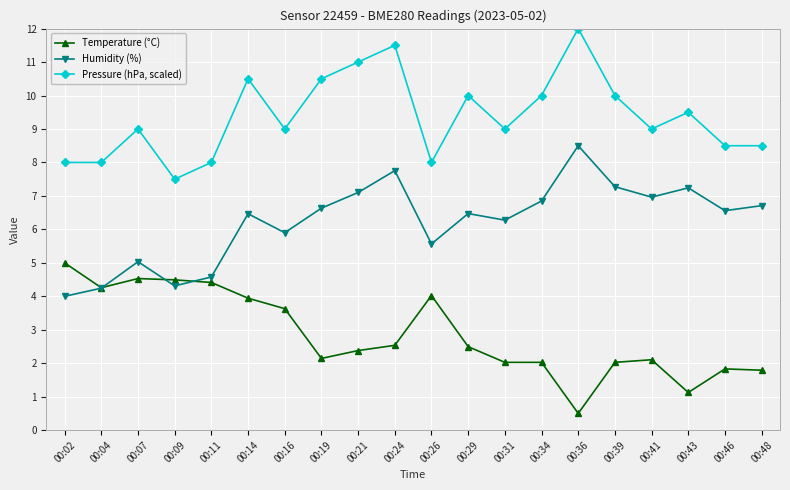

What is the value of the Pressure (hPa, scaled) point at the 16th from the left?

10.0